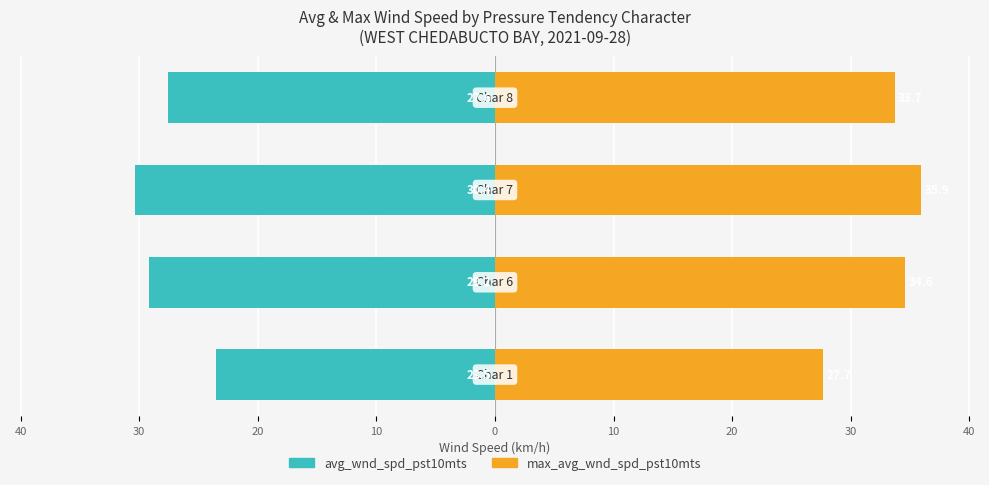

What is the smallest value displayed?

-30.4